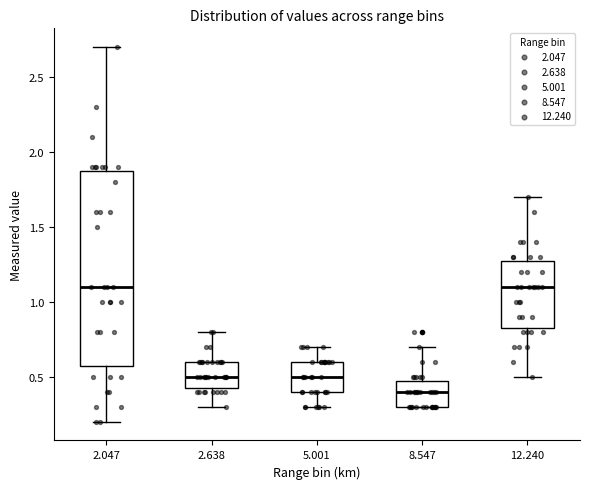

Which box's median line is the lowest?

8.547